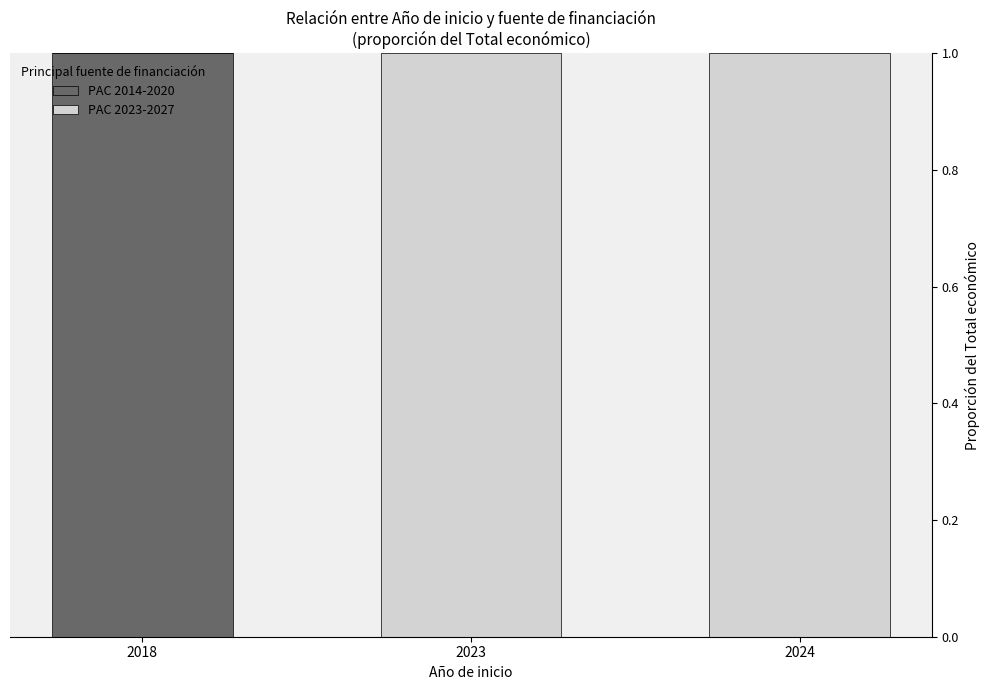

The PAC 2014-2020 series shows 1 at 2018. True or false?

True